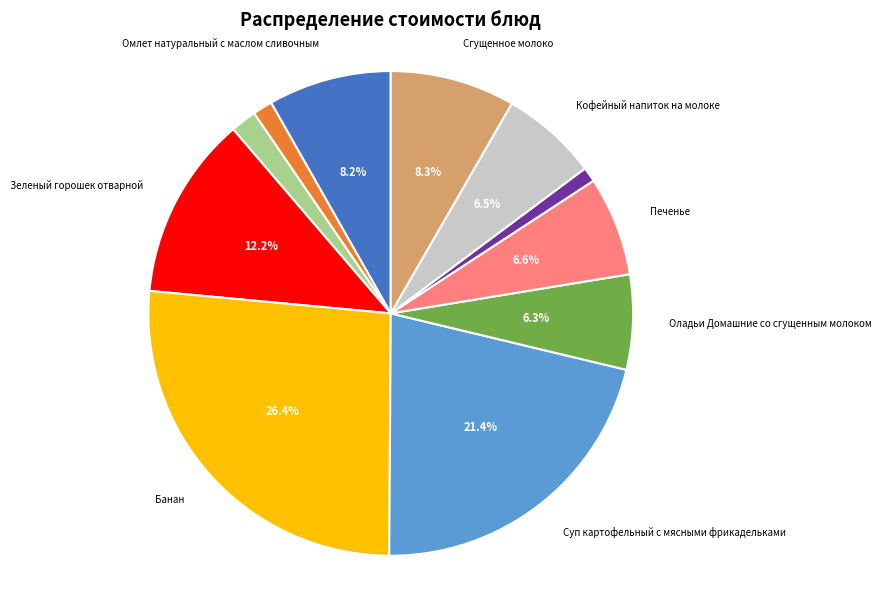

Does any single category account for the majority?

No